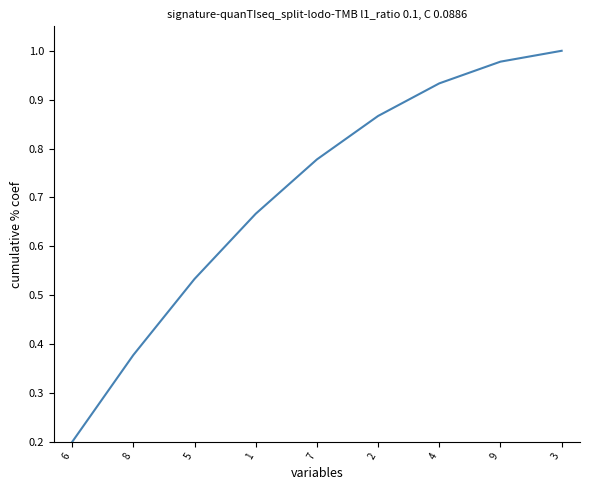

At which category does the chart reach its peak across all series?

3